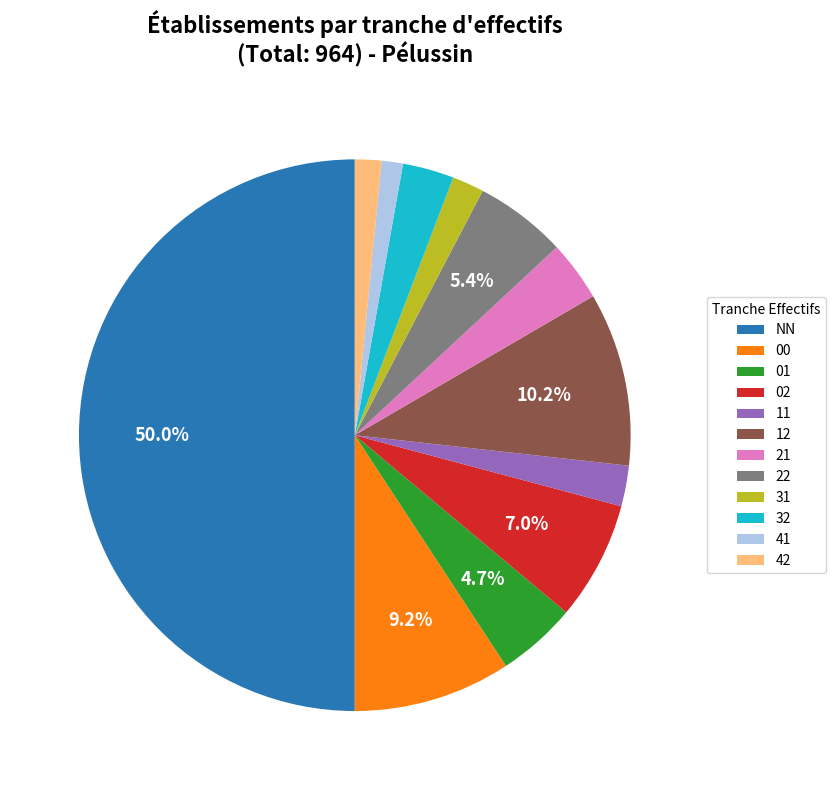

To the nearest percent, what is the difference between the largest and smallest slice percentages?

49%